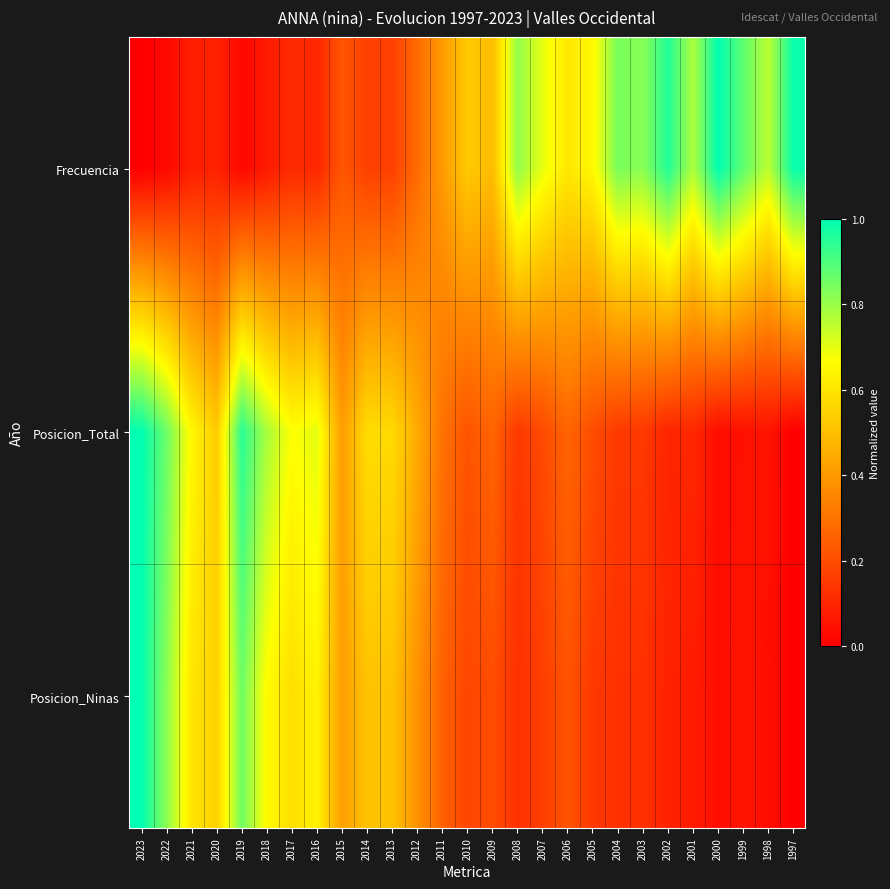

How many categories are shown in the chart?

27